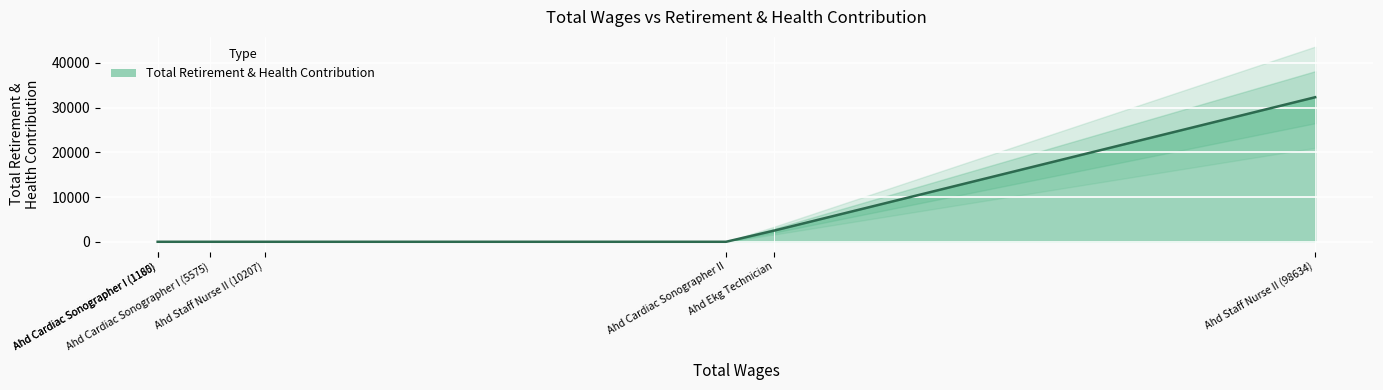

List the labels in order of value, smallest first.

Ahd Cardiac Sonographer II, Ahd Staff Nurse II (10207), Ahd Cardiac Sonographer I (5575), Ahd Cardiac Sonographer I (1180), Ahd Cardiac Sonographer I (1165), Ahd Ekg Technician, Ahd Staff Nurse II (98634)